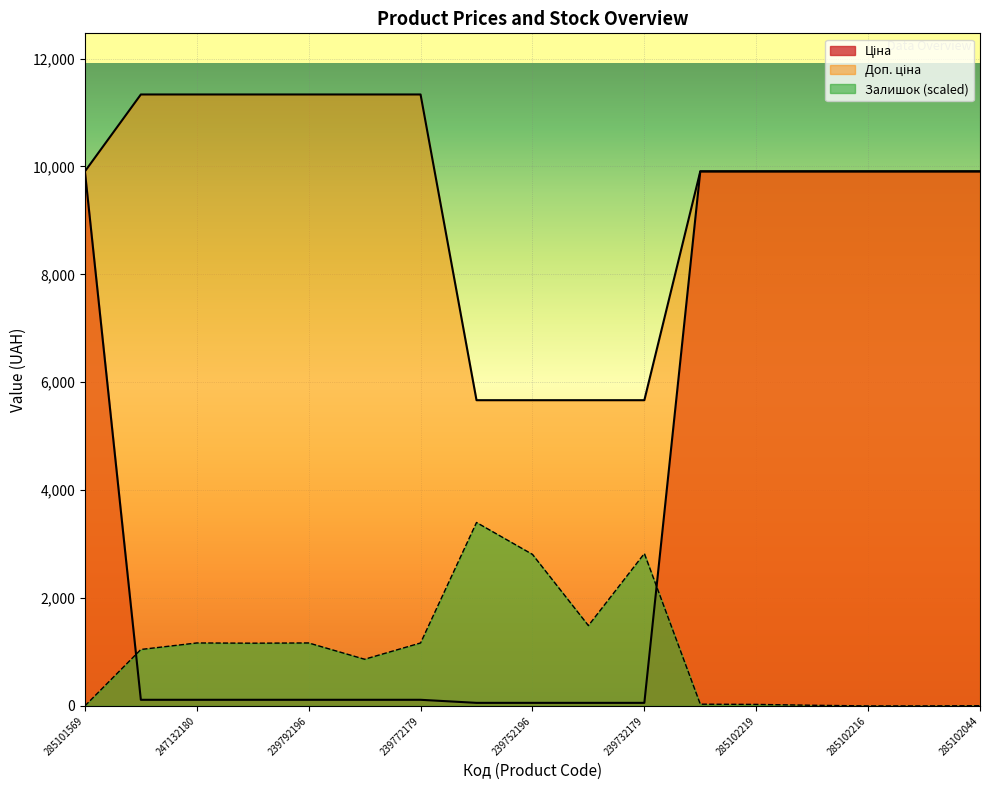

What is the difference between the second highest and minimum values in the Ціна series?

9851.8